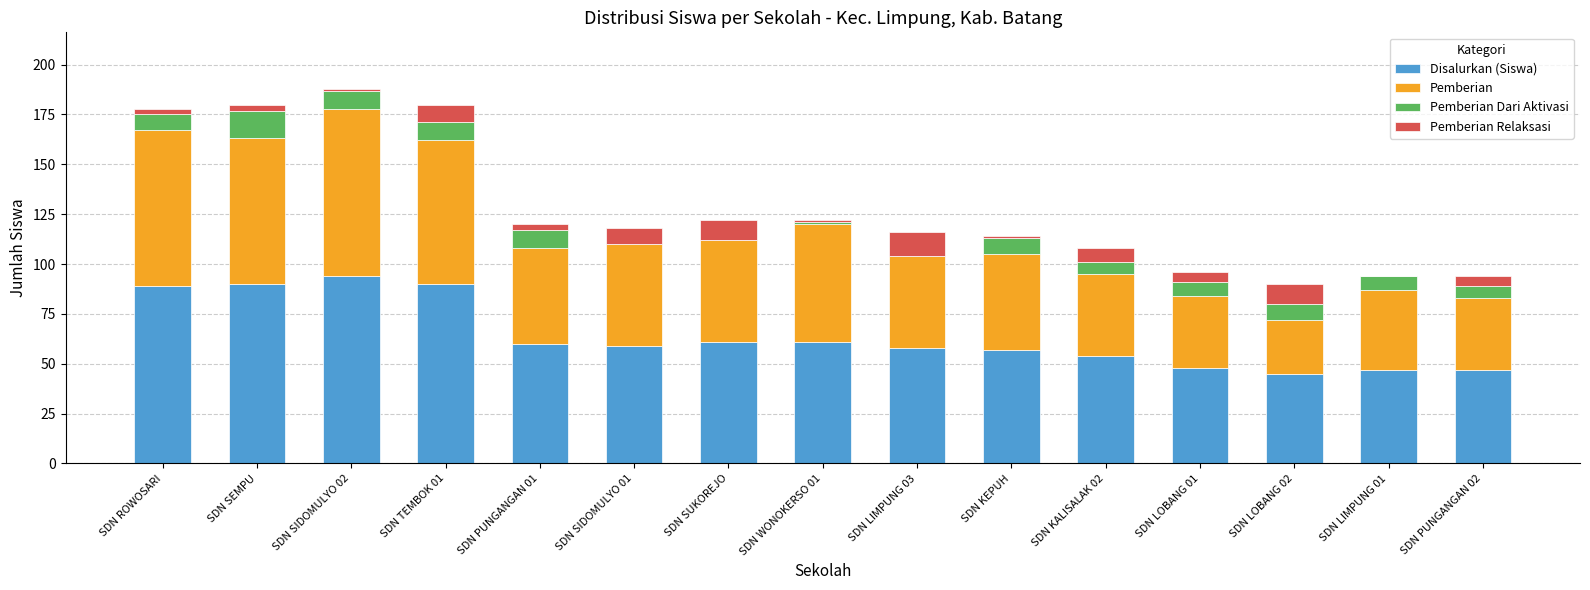

What is the maximum value for Disalurkan (Siswa)?

94